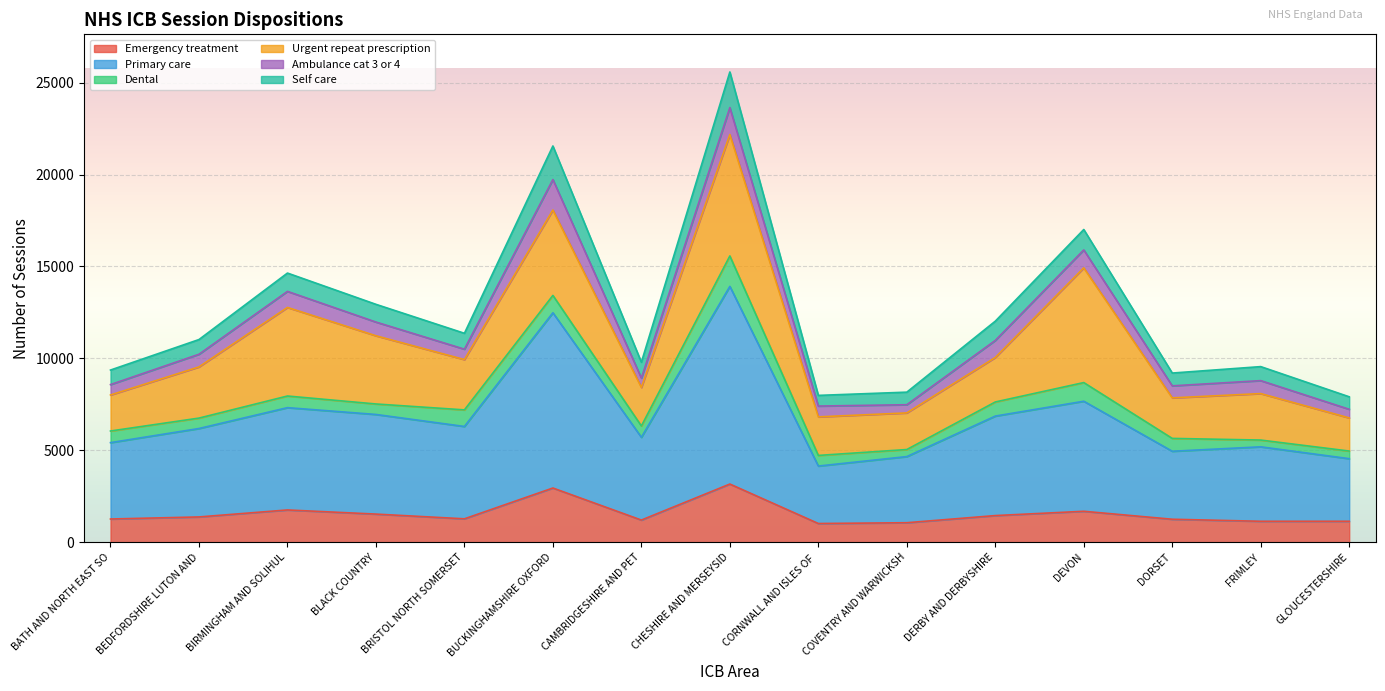

True or false: Primary care and Self care intersect in this chart.

False